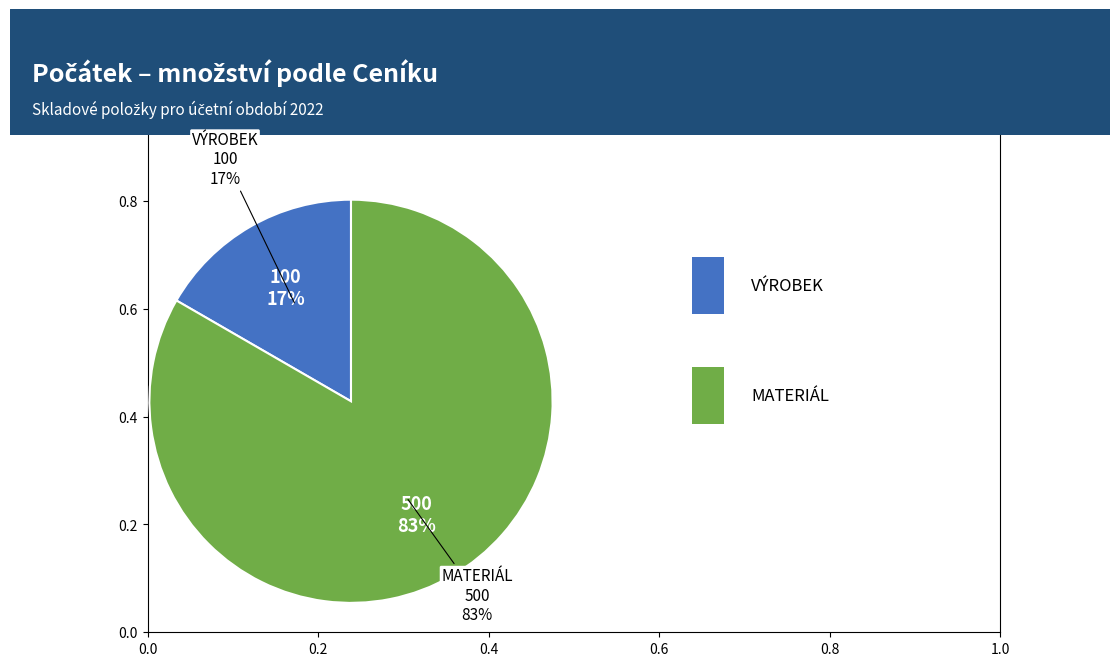

True or false: VÝROBEK accounts for 17% of the total.

True